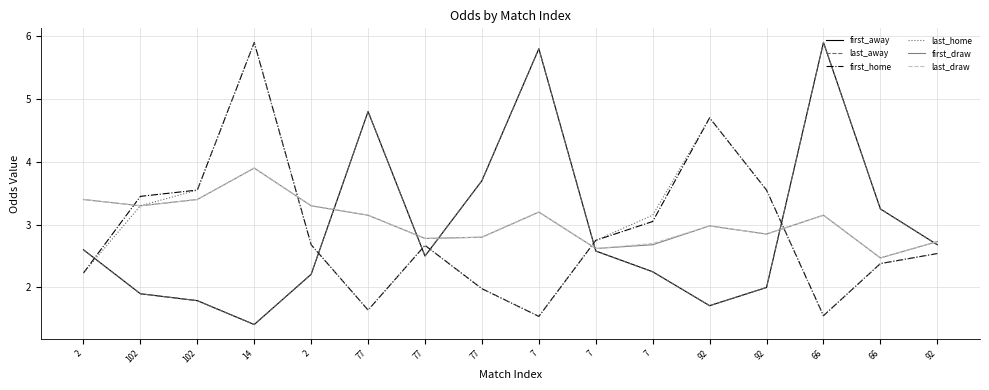

True or false: last_home and first_home intersect in this chart.

False